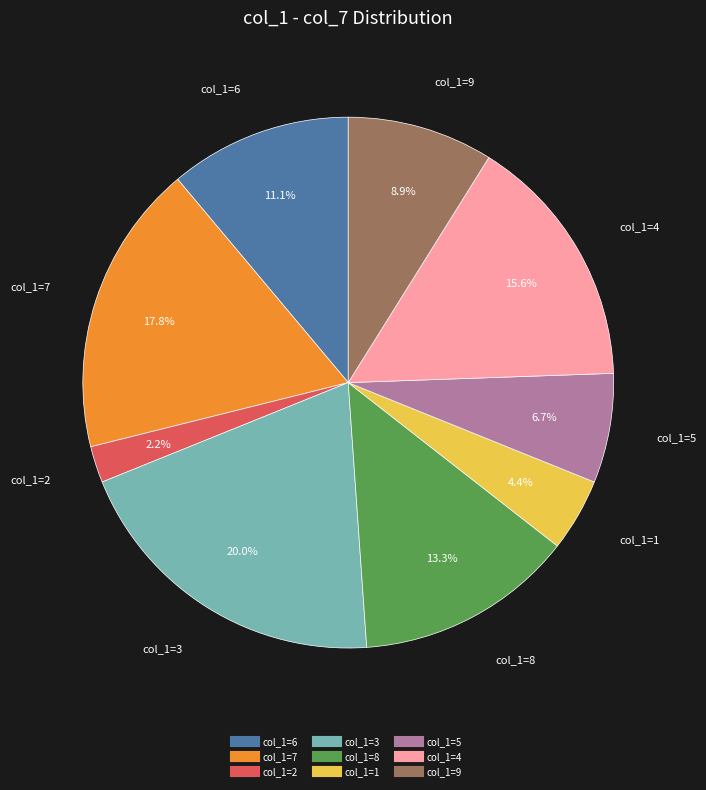

Is there any slice that represents more than half of the pie?

No